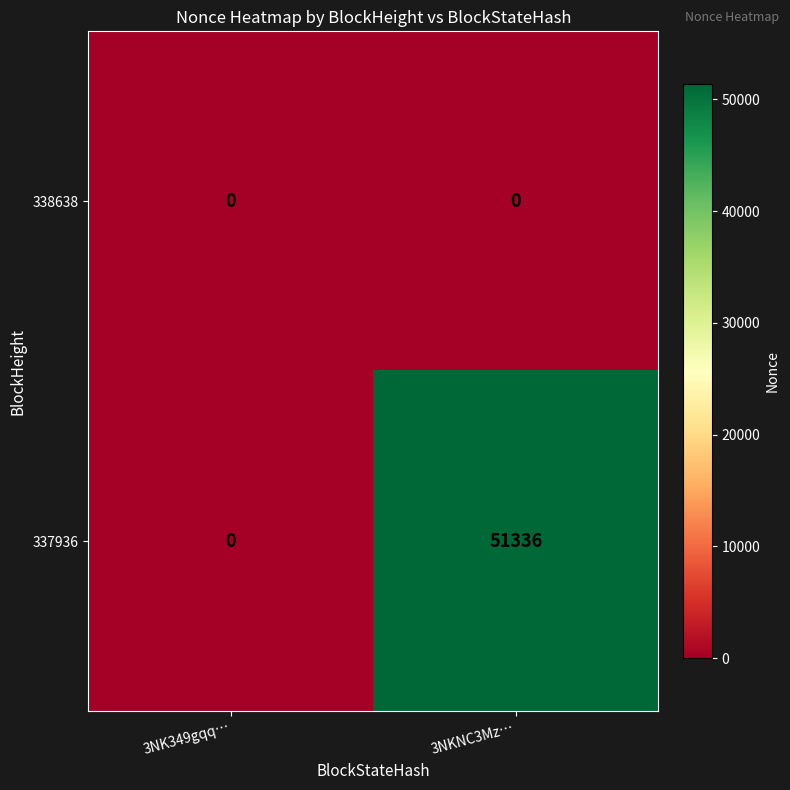

At which category is the sum across all series the highest?

3NKNC3Mz…